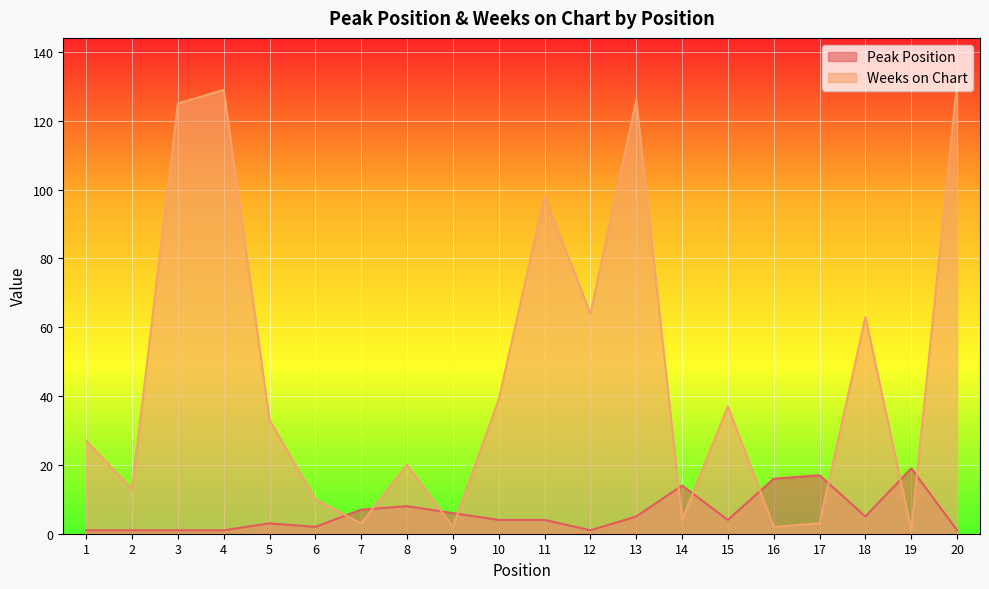

What is the difference between the second highest and second lowest values in the Peak Position series?

16